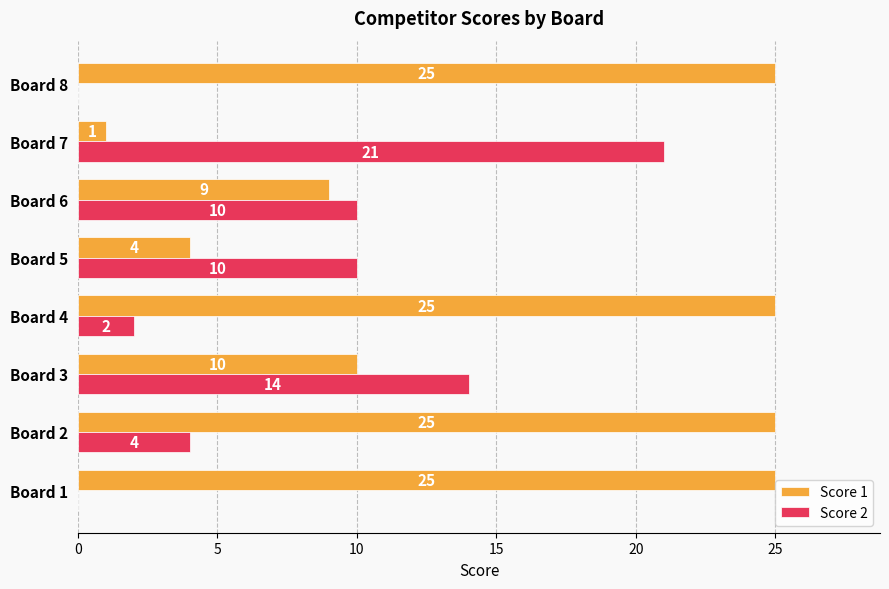

How many data points does each series have?

8